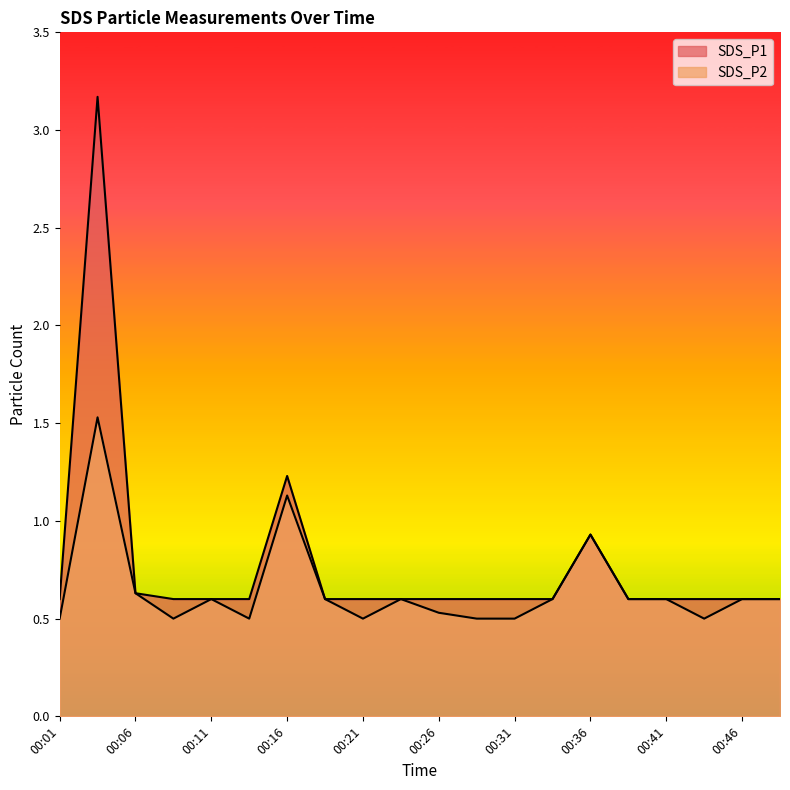

In SDS_P2, how many points are lower than both neighbors (excluding endpoints)?

4